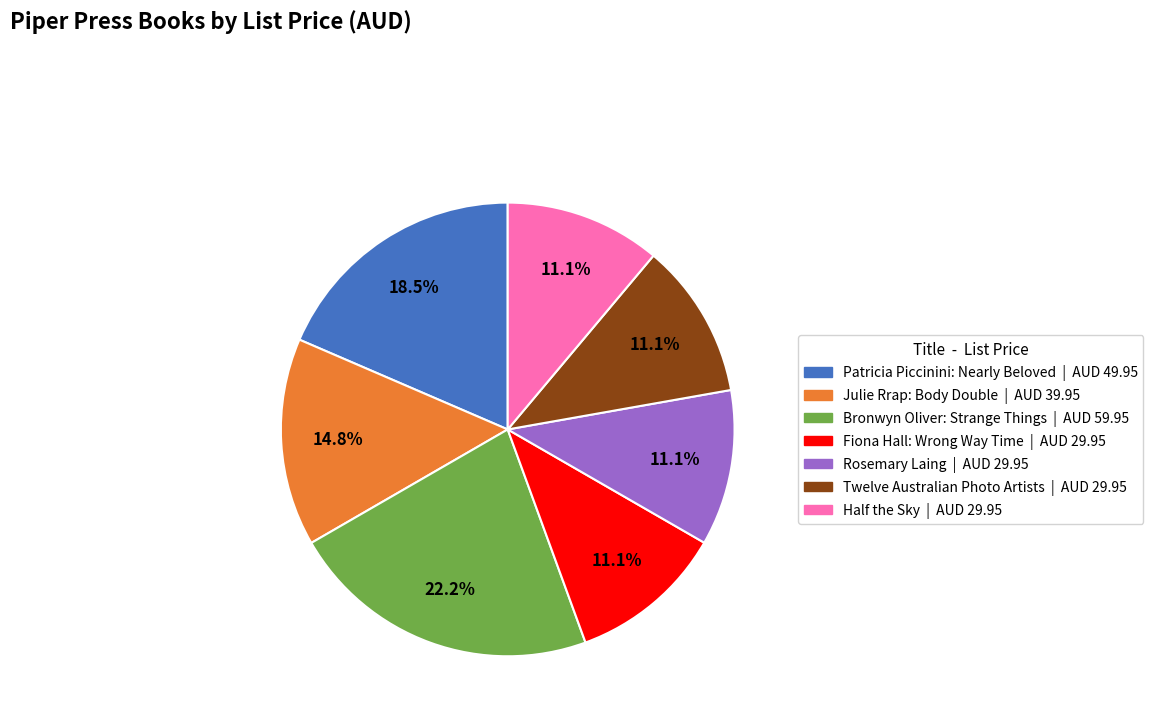

How many slices are in this pie chart?

7